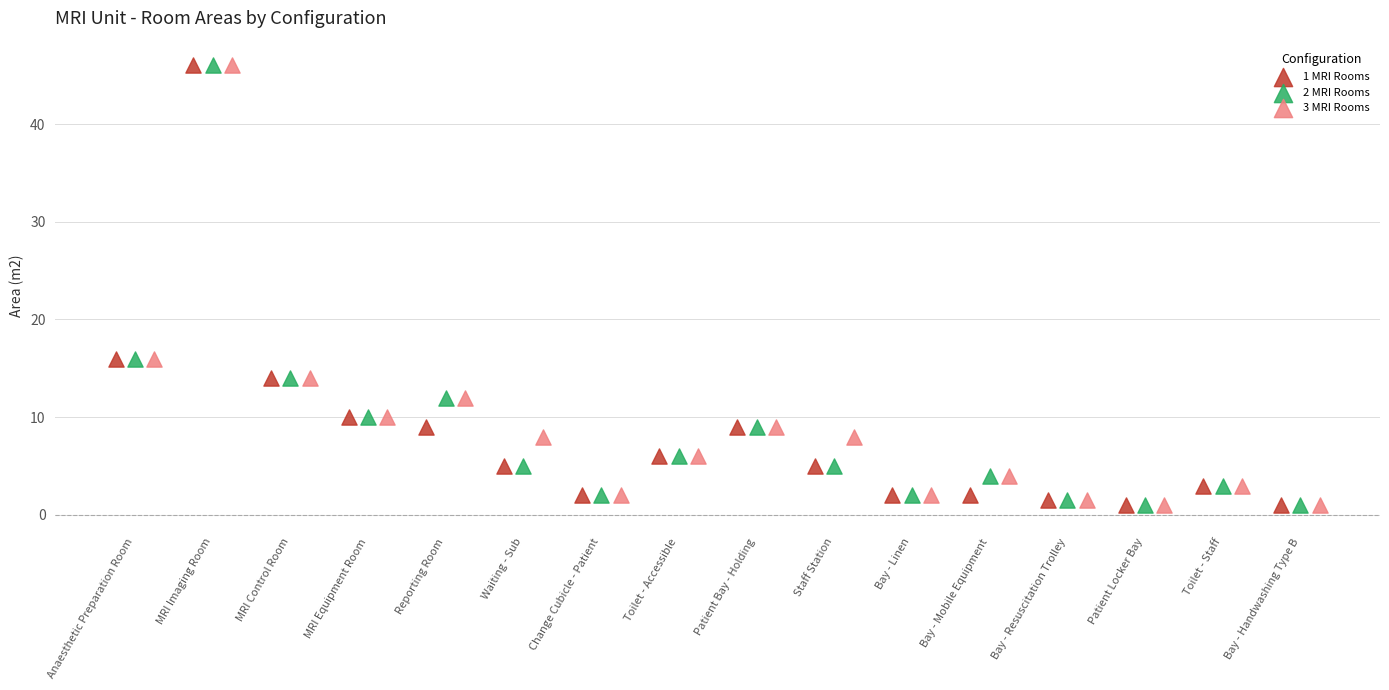

What are all the series names shown in the legend?

1 MRI Rooms, 2 MRI Rooms, 3 MRI Rooms